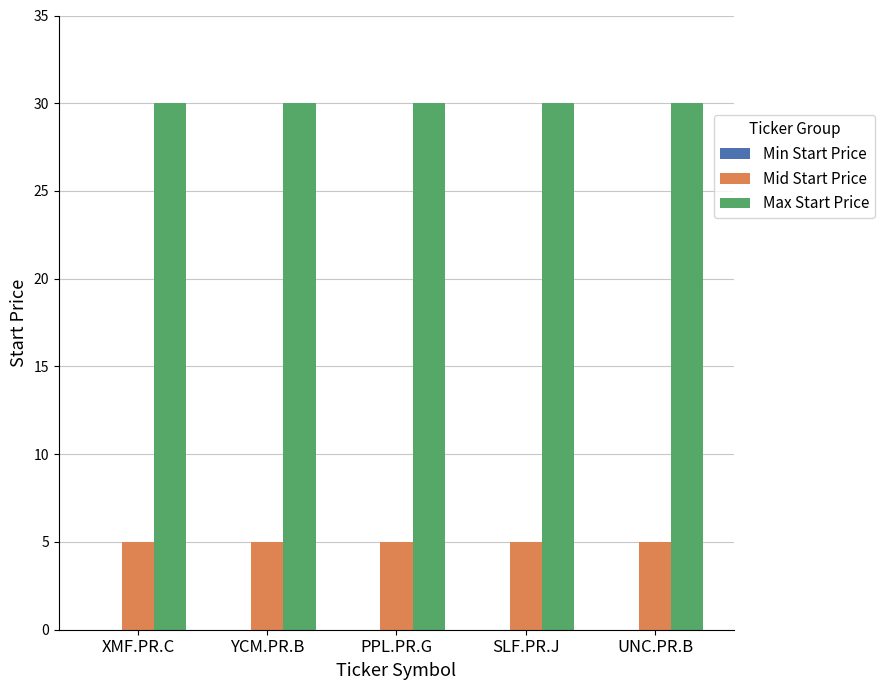

Rank the series by their maximum value, from highest to lowest.

Max Start Price, Mid Start Price